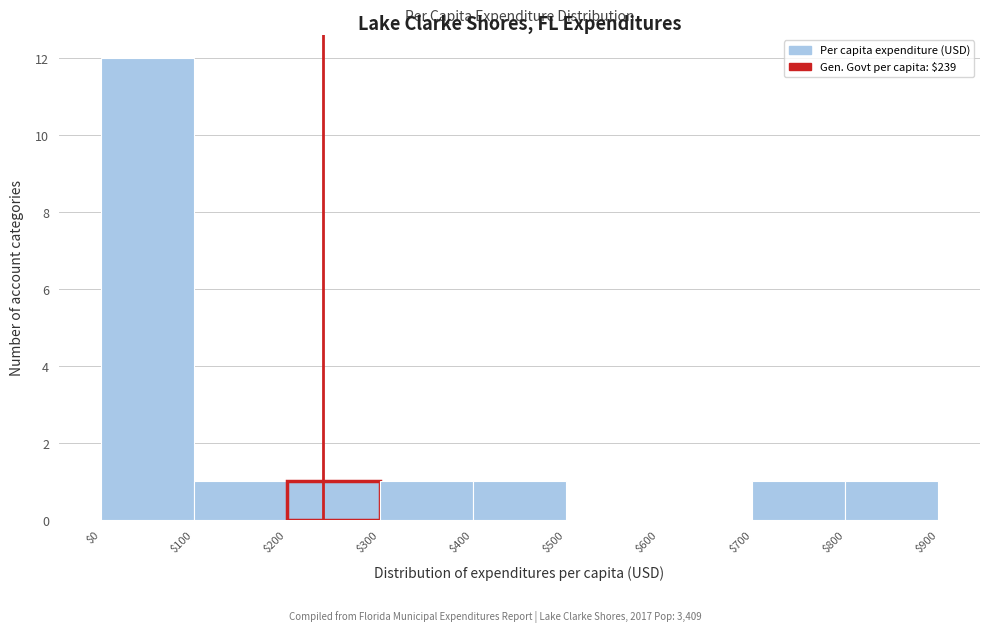

Reading left to right, transcribe this chart: for each bar, give the range it covers on the x-axis and its height. The values are not printed on the chart, so give them approximately, as read against the axis.

$0 to $100: 12
$100 to $200: 1
$200 to $300: 1
$300 to $400: 1
$400 to $500: 1
$500 to $600: 0
$600 to $700: 0
$700 to $800: 1
$800 to $900: 1